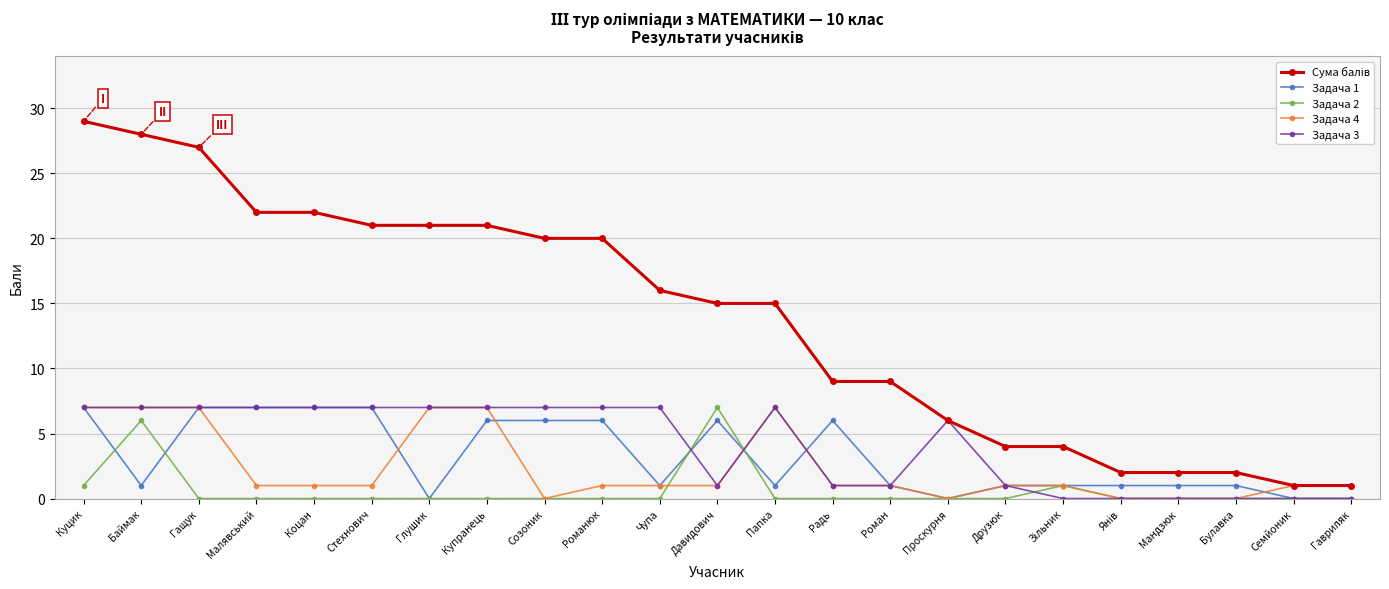

Is this an area chart (filled region under the line)?

No